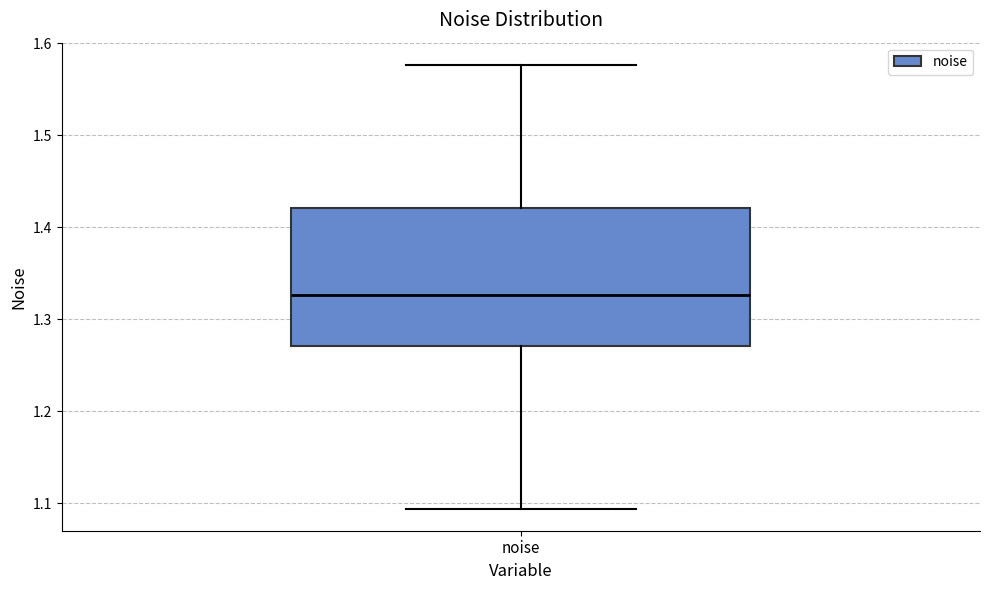

Read this box plot against the y-axis: the position of the median line, the range covered by the box, and the ends of both whiskers. The values are not printed on the chart, so give them approximately, as read against the axis.

median 1.33, box 1.27 to 1.42, whiskers 1.09 to 1.58